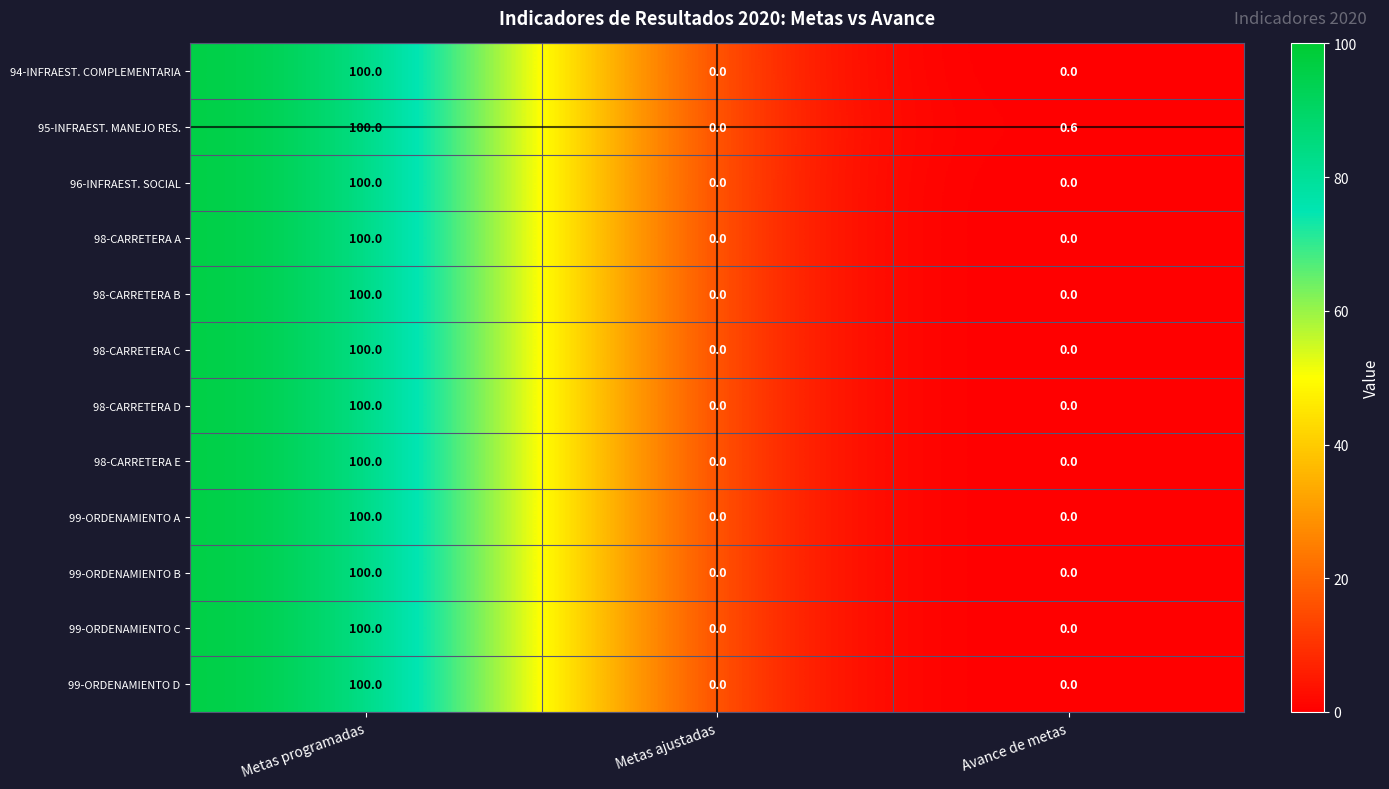

Which label corresponds to the largest value in the chart?

Metas programadas